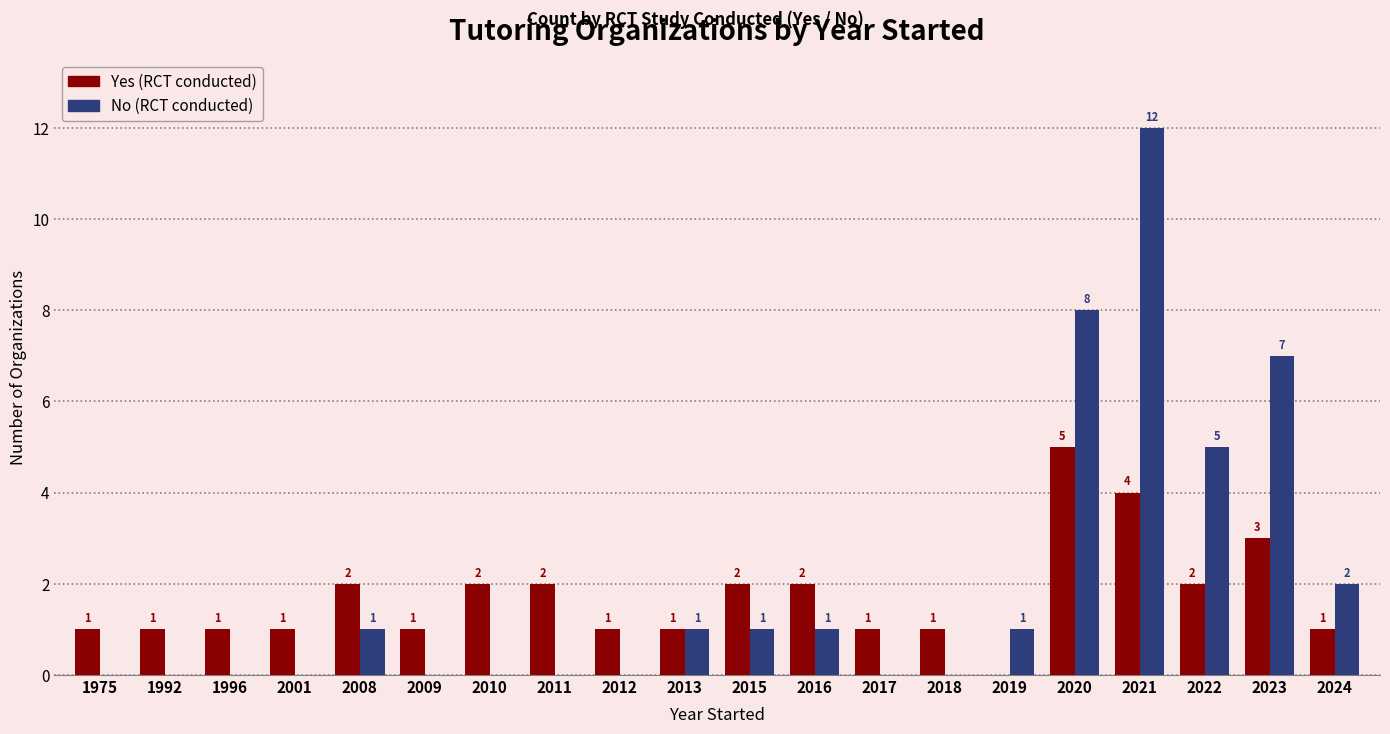

At which category is the sum across all series the highest?

2021